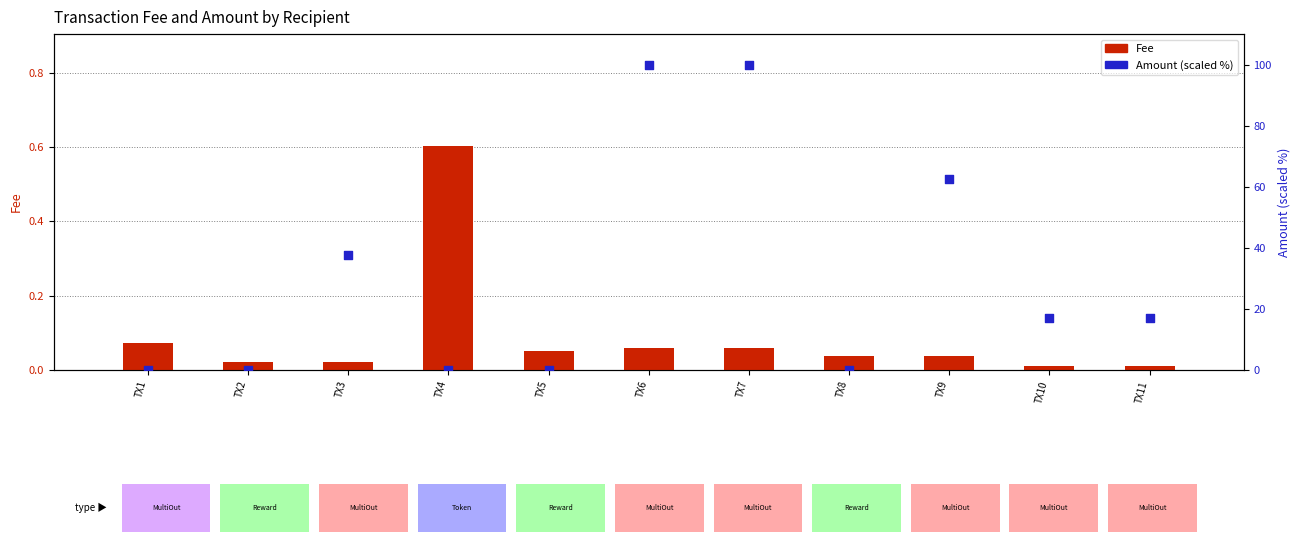

At how many categories does at least one series exceed 68?

2